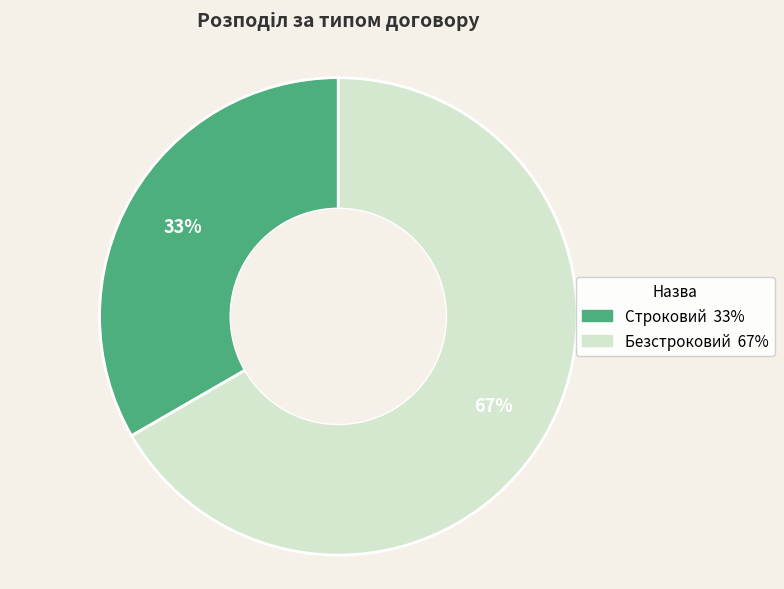

Does Безстроковий represent more than half of the total?

Yes